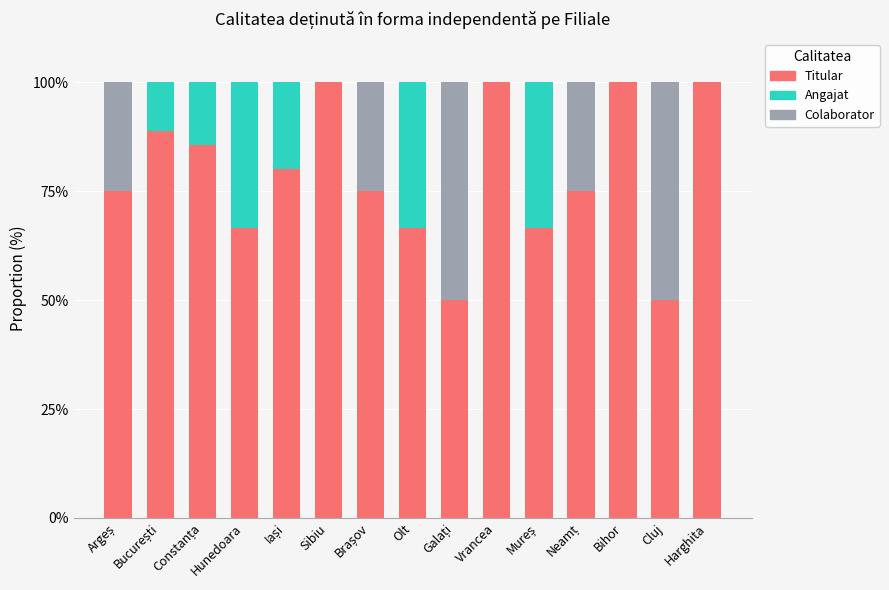

What is the sum of the Titular values at Vrancea and Harghita?

200.0